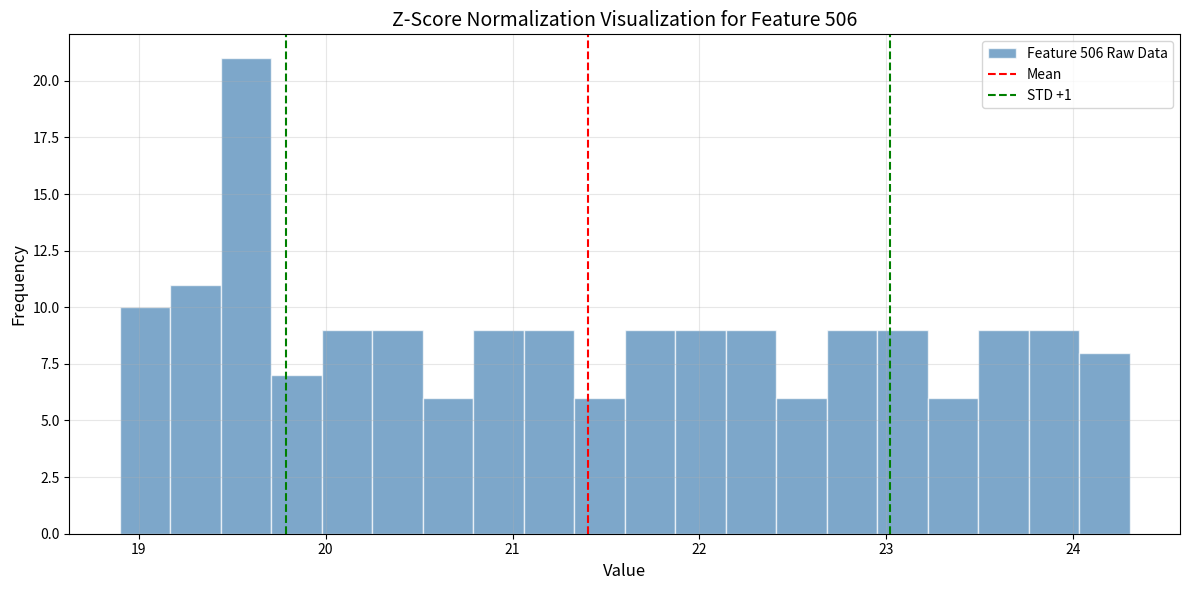

Around what value on the x-axis is the tallest bar? Give the approximate position of its centre, as read against the axis.

19.6